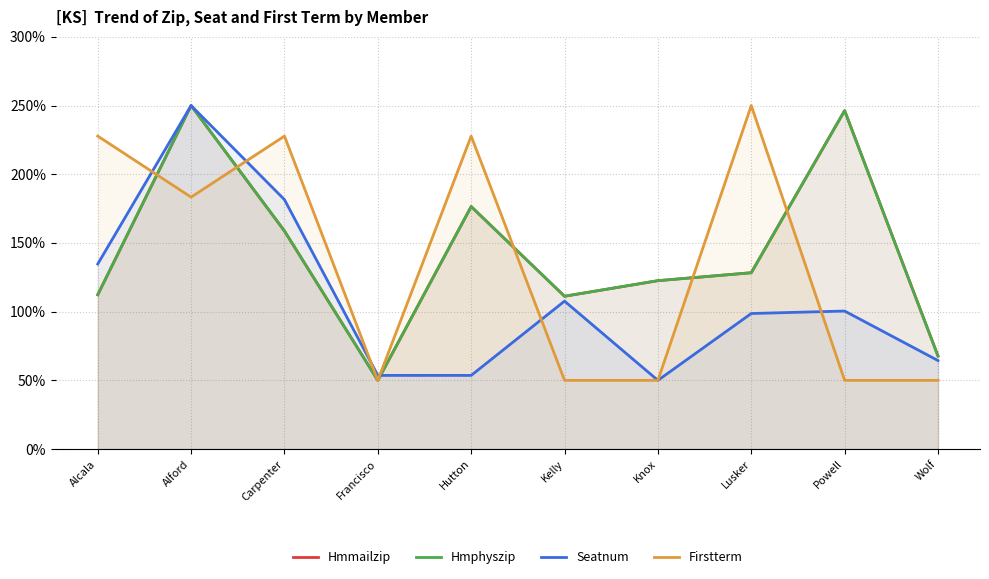

Reading right to left, what are all the values shown in this chart?

Hmmailzip: 67.8	246.3	128.3	122.5	111.2	176.5	50.0	158.7	250.0	112.3
Hmphyszip: 67.8	246.3	128.3	122.5	111.2	176.5	50.0	158.7	250.0	112.3
Seatnum: 64.4	100.5	98.6	50.0	107.7	53.6	53.6	181.5	250.0	134.7
Firstterm: 50.0	50.0	250.0	50.0	50.0	227.8	50.0	227.8	183.3	227.8